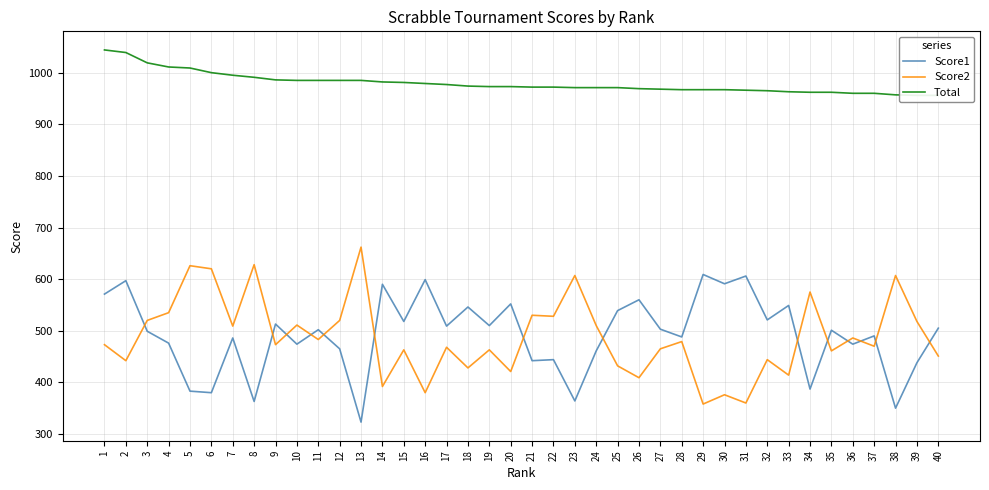

Where does the Score1 series first go above 502?

1